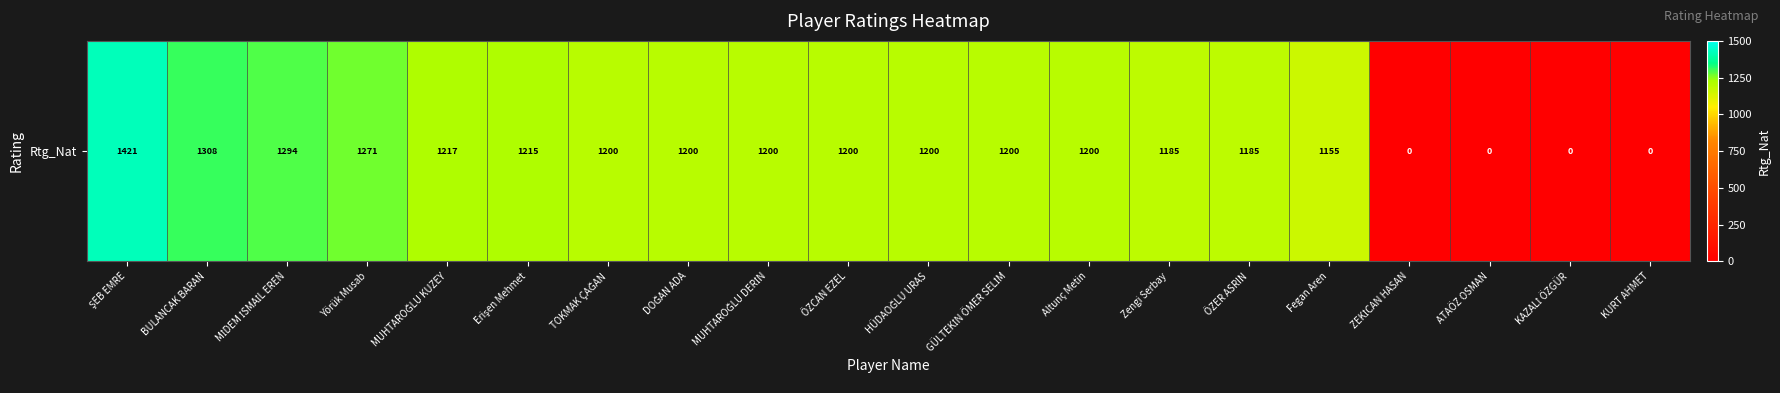

Which label corresponds to the largest value in the chart?

ŞEB EMRE